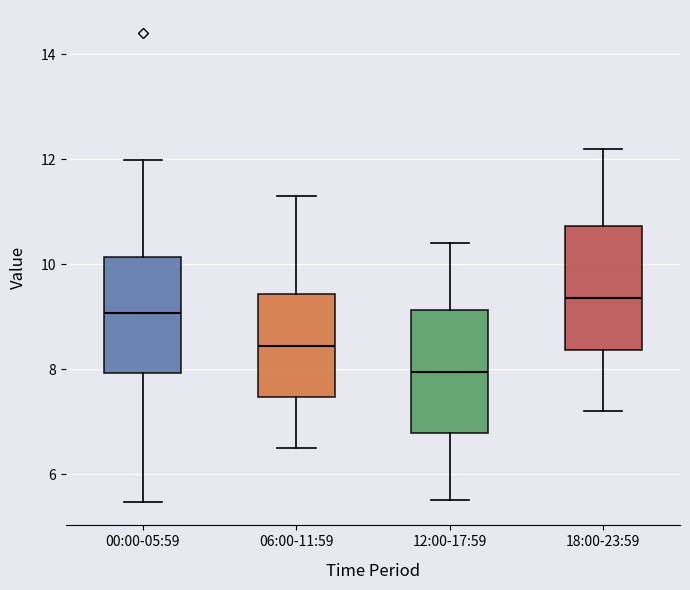

Where is the upper edge of the box for 00:00-05:59 on the y-axis? The values are not printed on the chart, so give them approximately, as read against the axis.

10.2